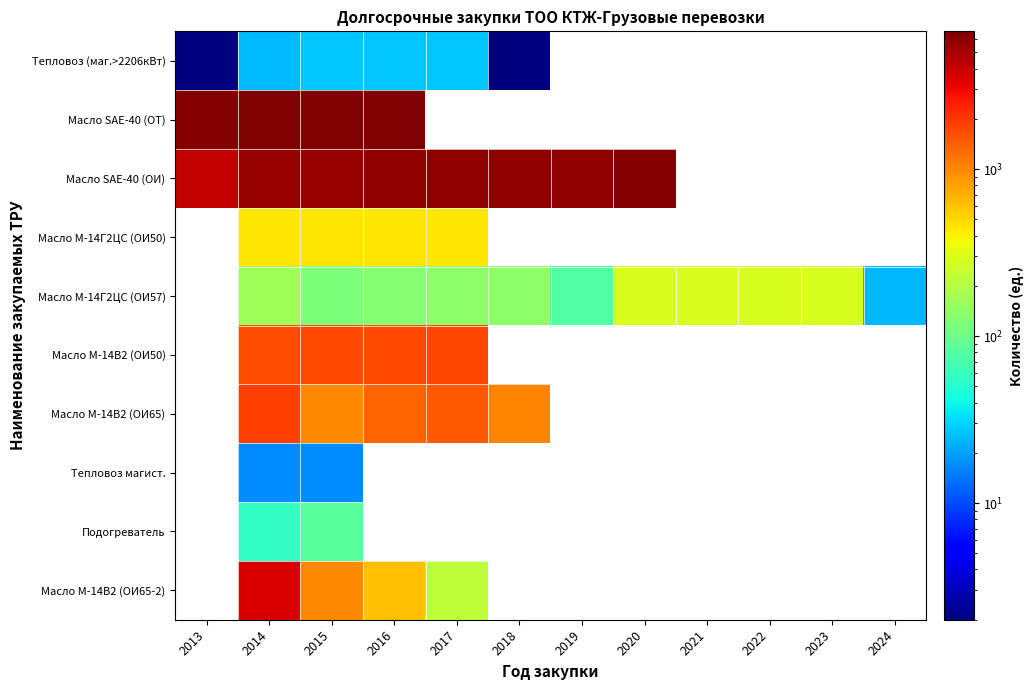

Which series changed the most between 2013 and 2020?

Масло SAE-40 (ОИ)